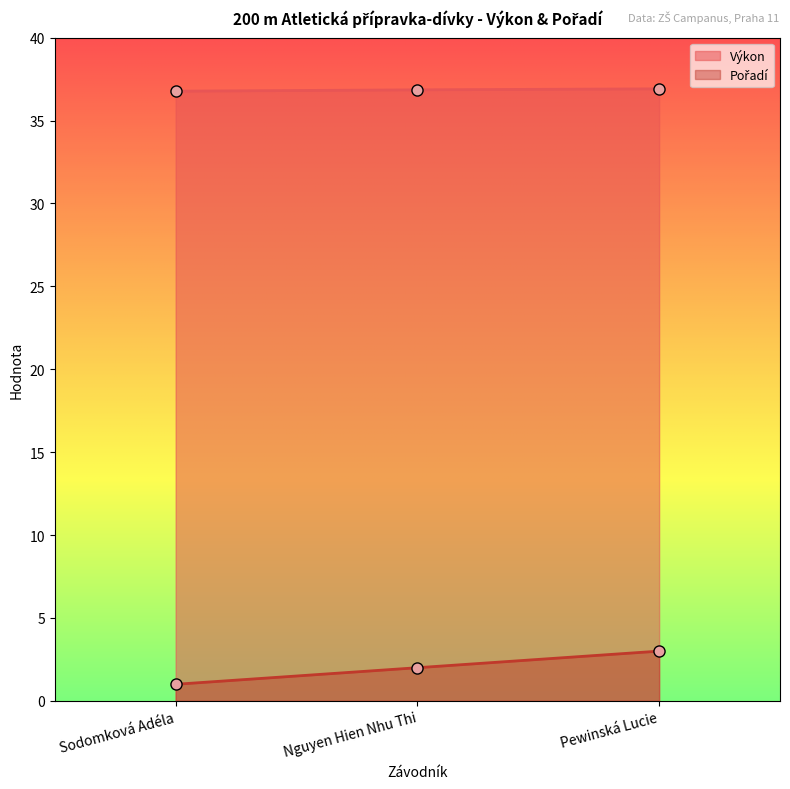

Reading left to right, what are all the values shown in this chart?

Výkon: Sodomková Adéla=36.8	Nguyen Hien Nhu Thi=36.9	Pewinská Lucie=36.9
Pořadí: Sodomková Adéla=1.0	Nguyen Hien Nhu Thi=2.0	Pewinská Lucie=3.0